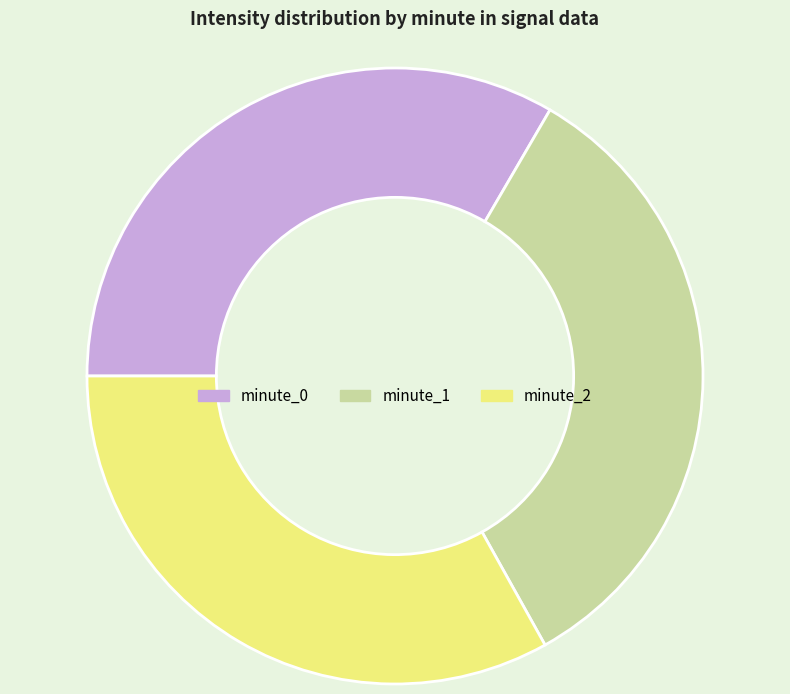

What is the ratio of the value at minute_1 to the value at minute_2?

1.0